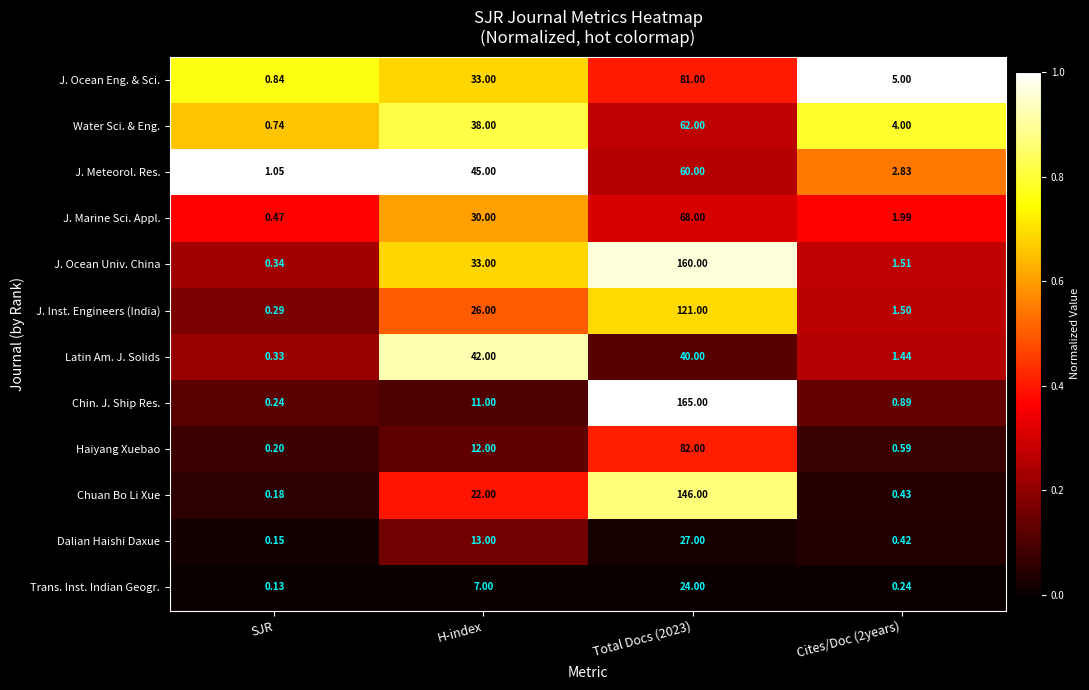

Rank the series by their maximum value, from highest to lowest.

Chin. J. Ship Res., J. Ocean Univ. China, Chuan Bo Li Xue, J. Inst. Engineers (India), Haiyang Xuebao, J. Ocean Eng. & Sci., J. Marine Sci. Appl., Water Sci. & Eng., J. Meteorol. Res., Latin Am. J. Solids, Dalian Haishi Daxue, Trans. Inst. Indian Geogr.